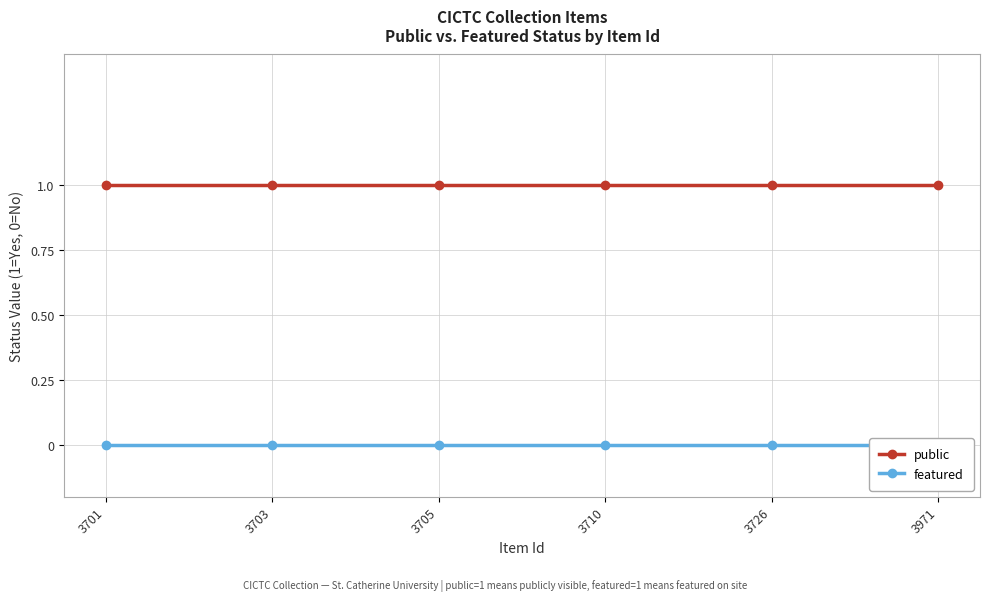

Is this an area chart (filled region under the line)?

No